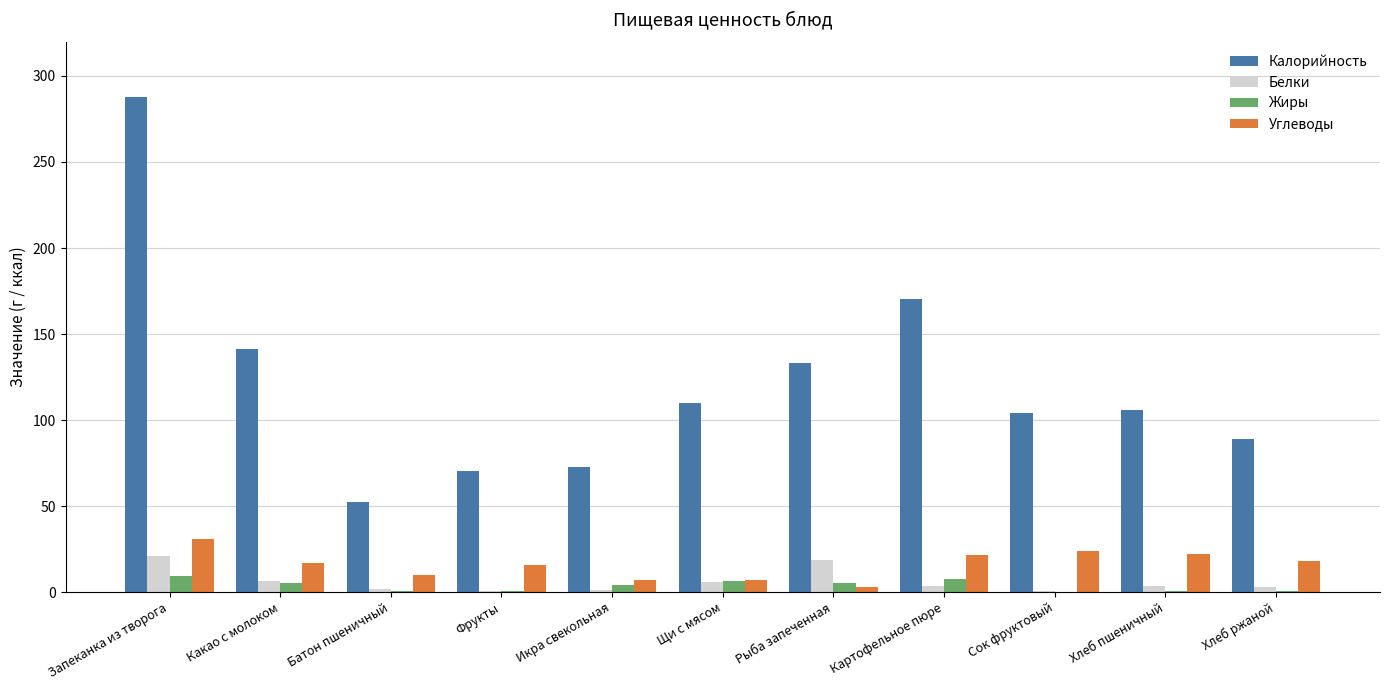

How many distinct data groups are displayed?

4